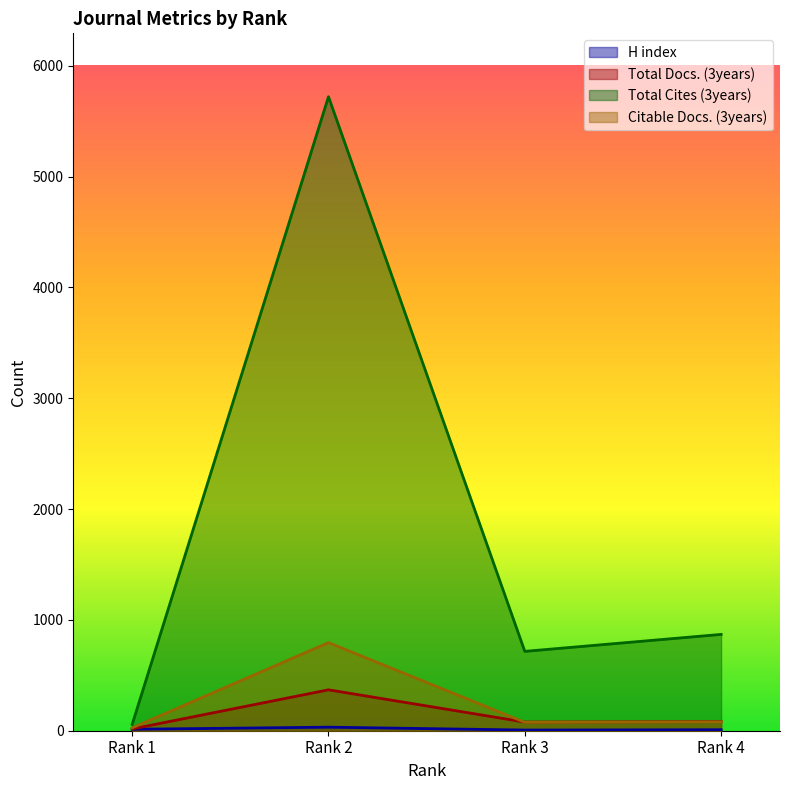

What is the value of the H index point at the 1st from the left?

13